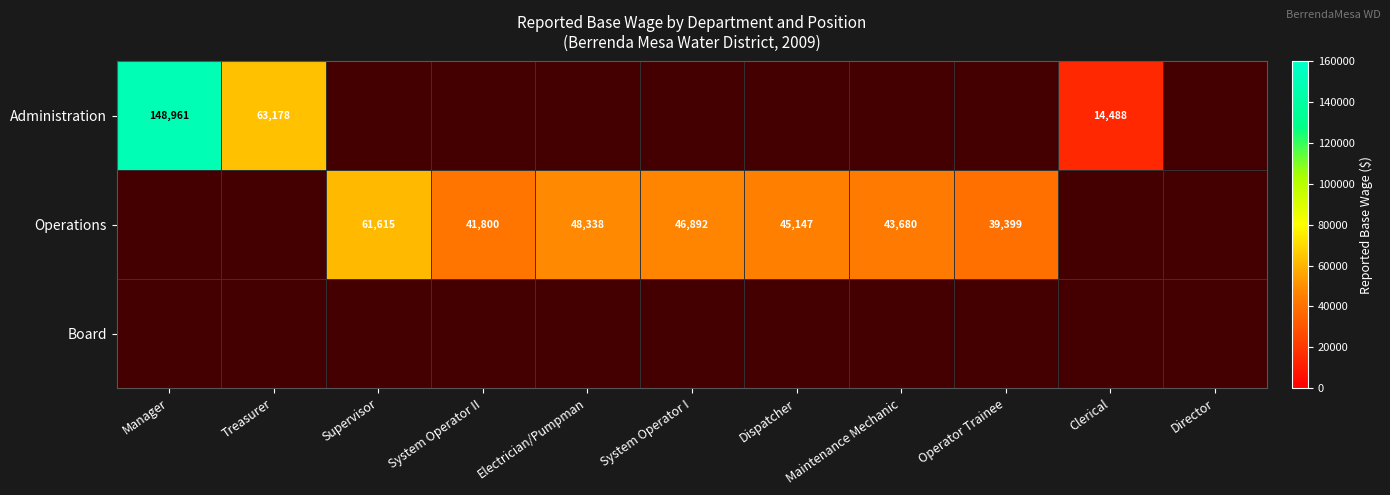

True or false: Administration has a value of 242242 at Manager.

False